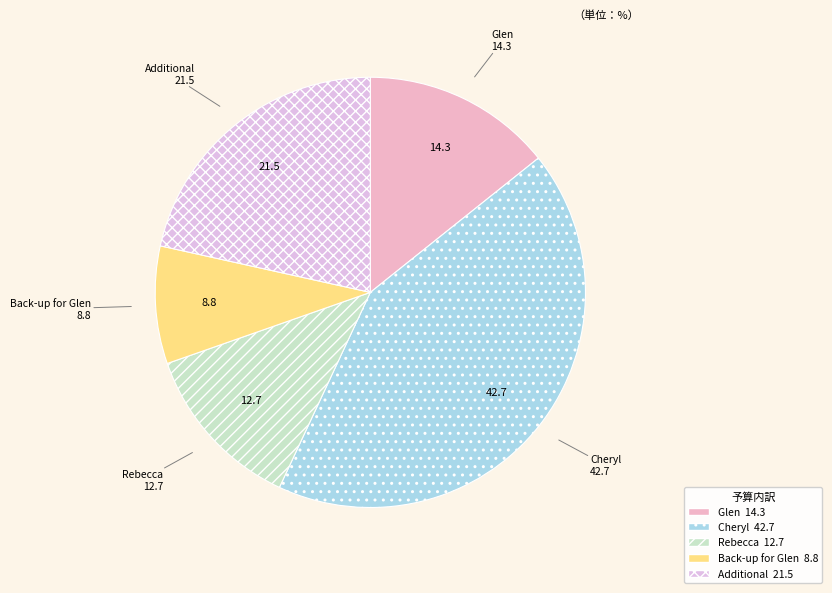

Between Additional and Rebecca, which is larger?

Additional